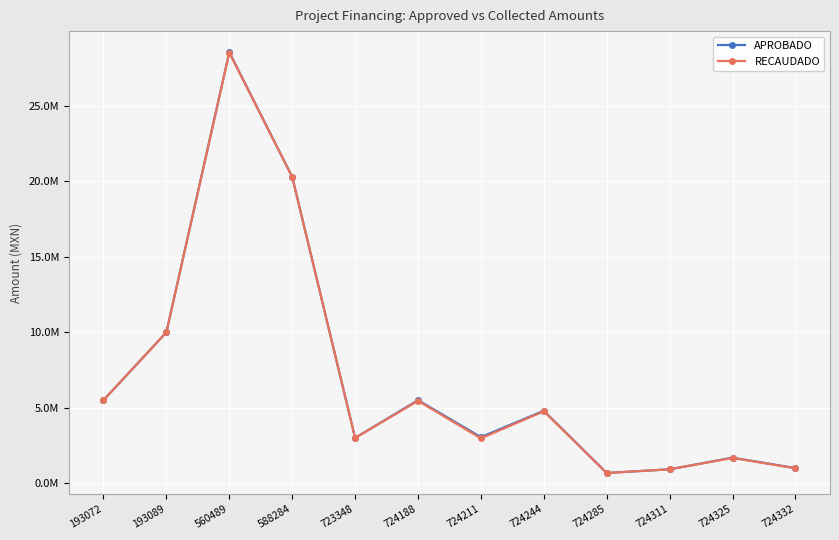

Is this an area chart (filled region under the line)?

No